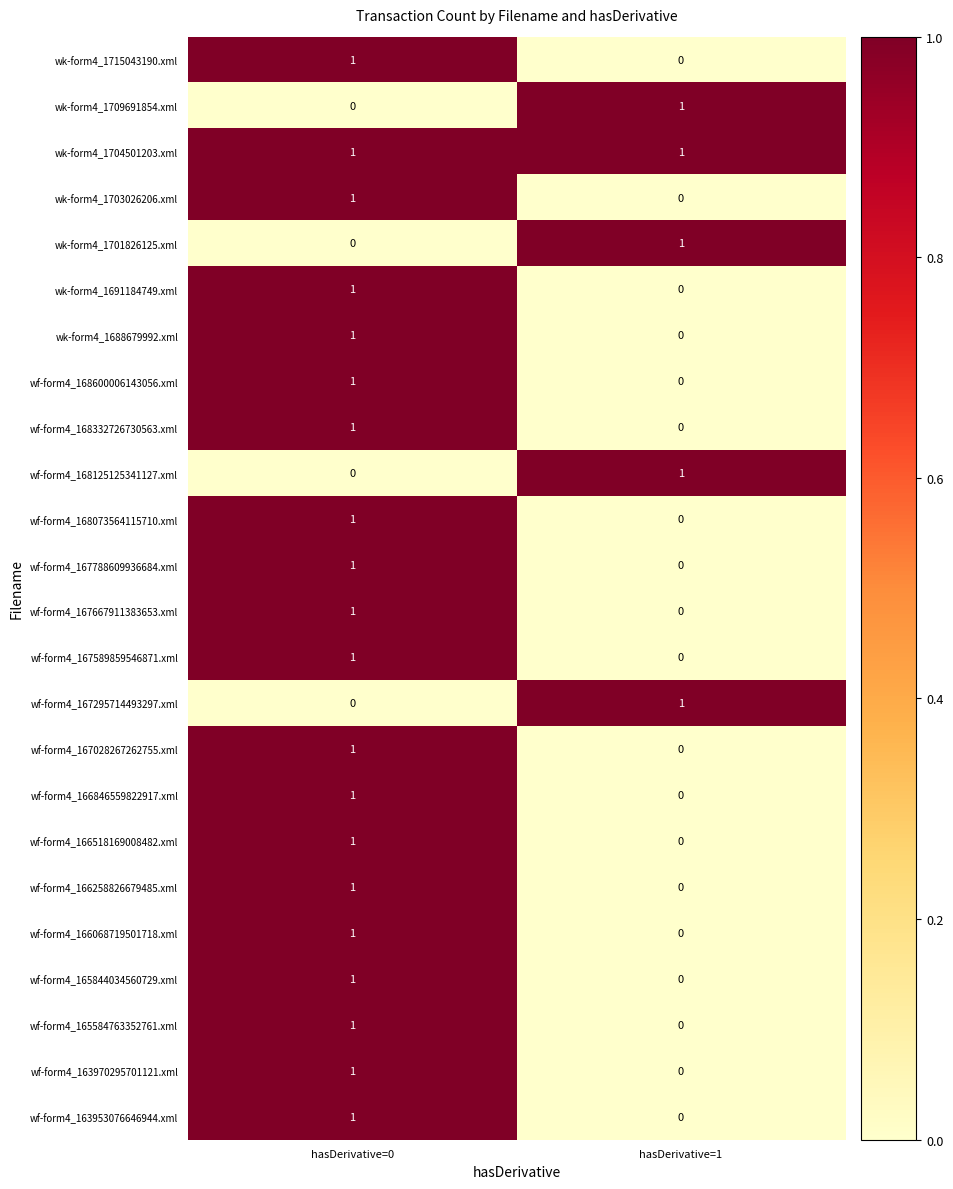

How many series are shown in this chart?

24